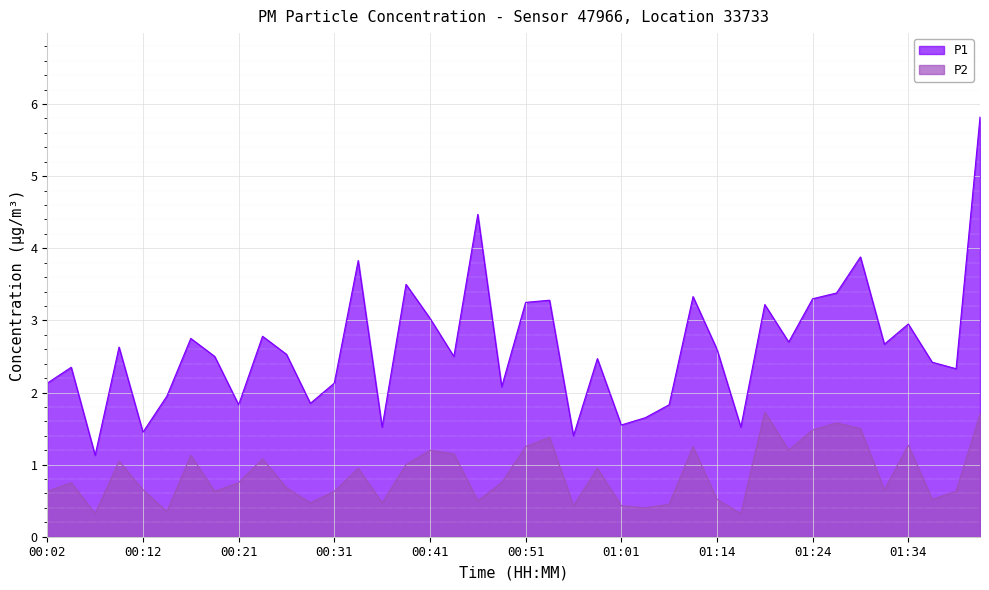

Reading left to right, extract all data points from this chart.

P1: 2.1	2.4	1.1	2.6	1.4	1.9	2.8	2.5	1.8	2.8	2.5	1.9	2.1	3.8	1.5	3.5	3.0	2.5	4.5	2.1	3.2	3.3	1.4	2.5	1.6	1.6	1.8	3.3	2.6	1.5	3.2	2.7	3.3	3.4	3.9	2.7	3.0	2.4	2.3	5.8
P2: 0.6	0.8	0.3	1.1	0.7	0.3	1.1	0.6	0.8	1.1	0.7	0.5	0.6	0.9	0.5	1.0	1.2	1.1	0.5	0.8	1.2	1.4	0.4	0.9	0.4	0.4	0.5	1.2	0.5	0.3	1.7	1.2	1.5	1.6	1.5	0.7	1.3	0.5	0.6	1.7